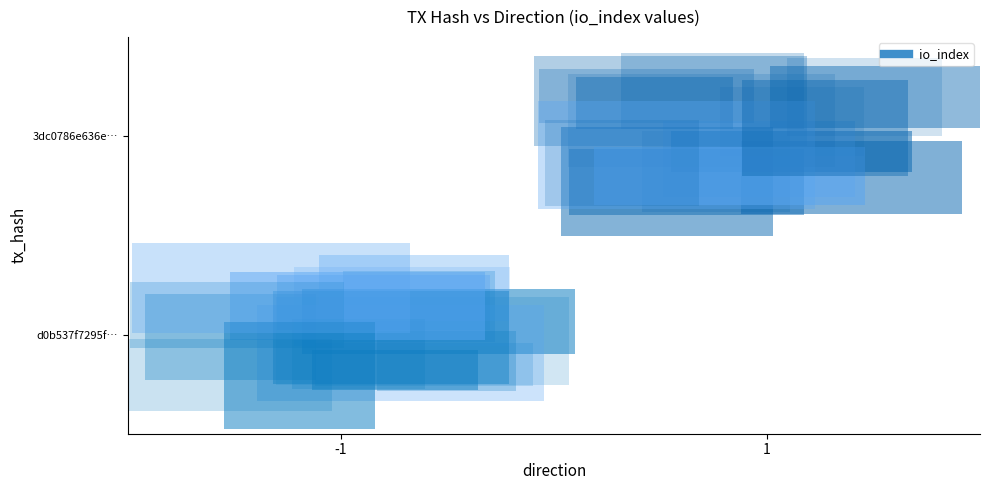

At how many categories does at least one series exceed 6?

1